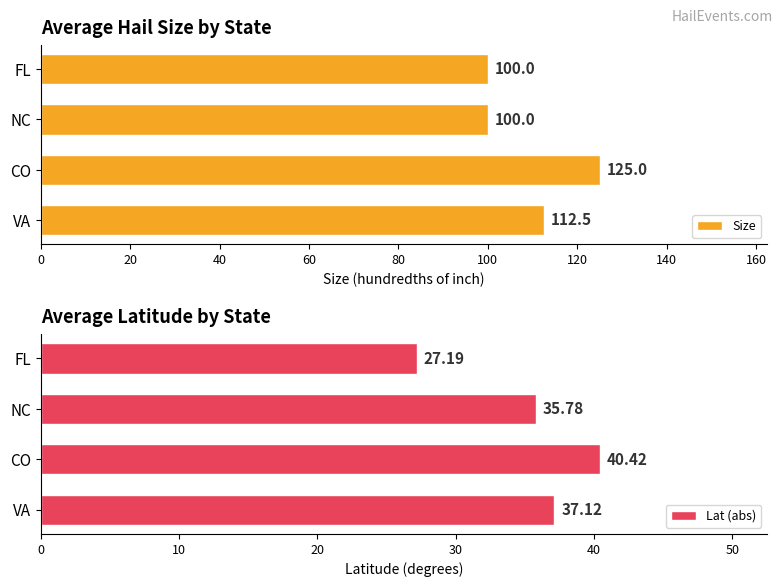

How many bars are there in total?

8